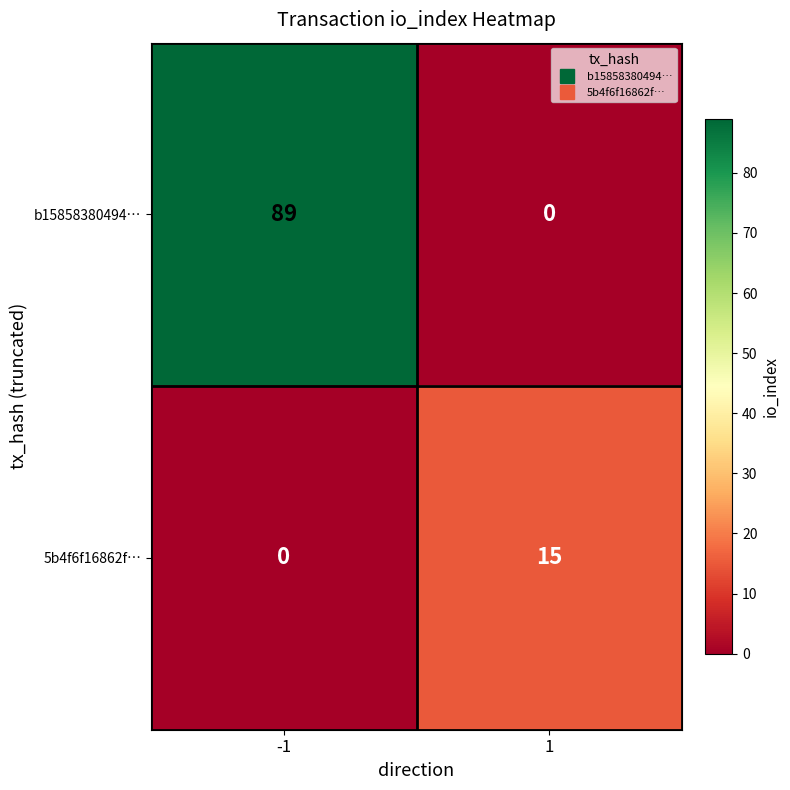

What is the difference between the maximum and minimum values in the 5b4f6f16862f… series?

15